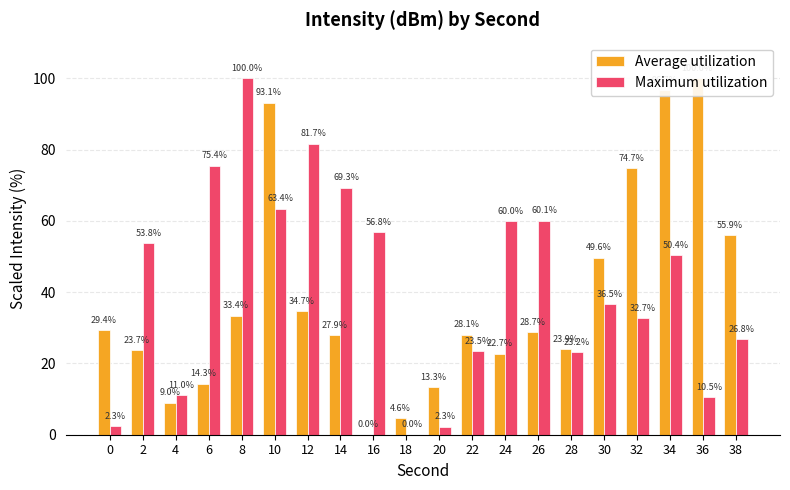

How many data points in Average utilization are less than 28?

9